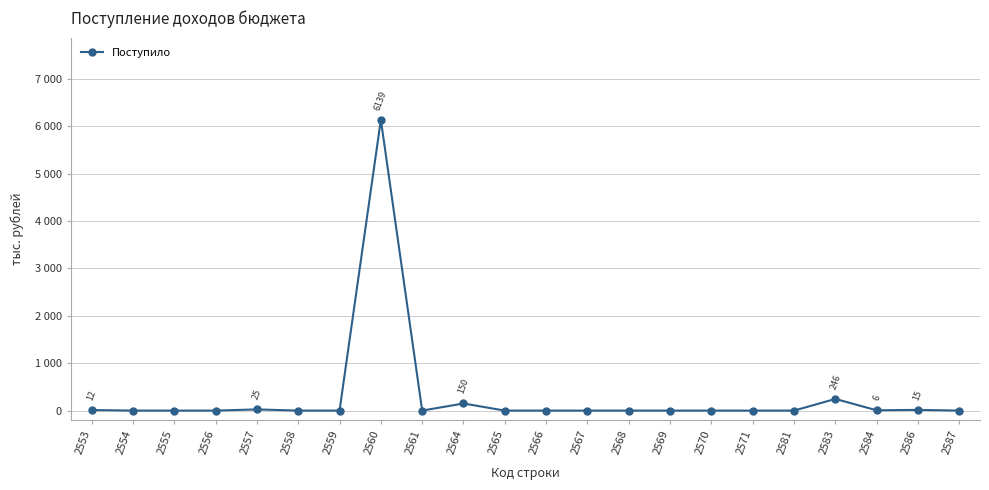

Where is the first local minimum?

2561